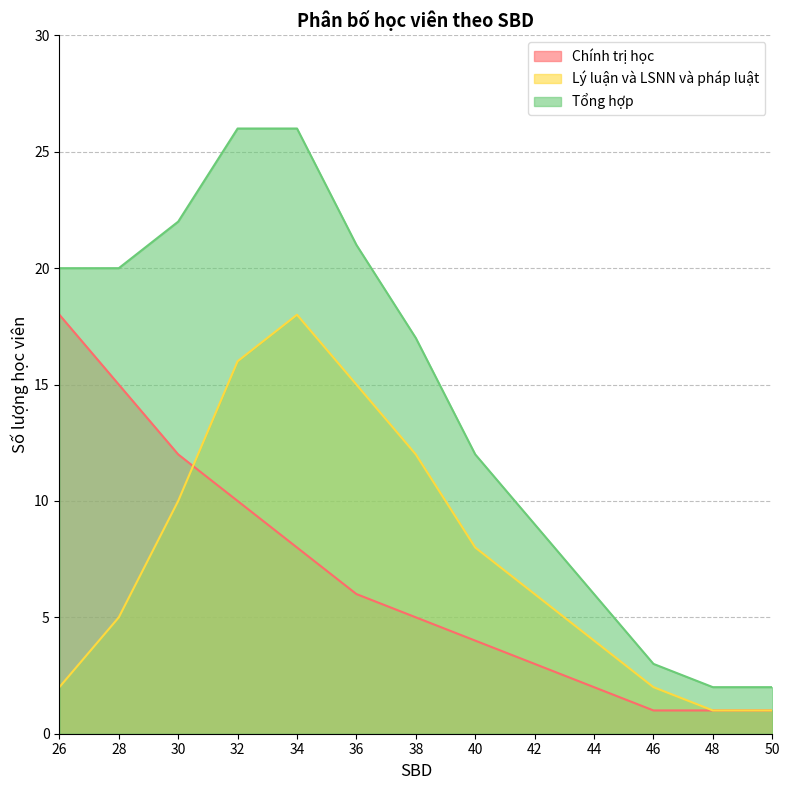

Reading right to left, what are all the values shown in this chart?

Chính trị học: 1	1	1	2	3	4	5	6	8	10	12	15	18
Lý luận và LSNN và pháp luật: 1	1	2	4	6	8	12	15	18	16	10	5	2
Tổng hợp: 2	2	3	6	9	12	17	21	26	26	22	20	20